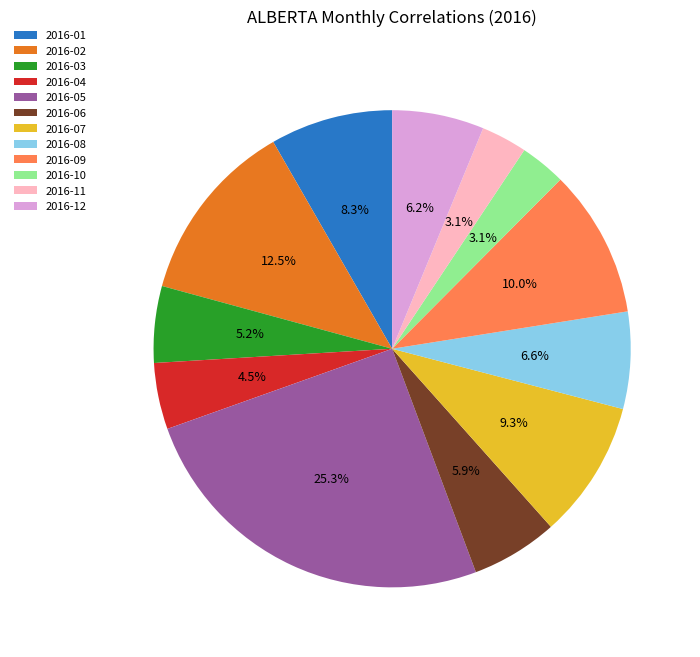

True or false: 2016-06 accounts for 6% of the total.

True